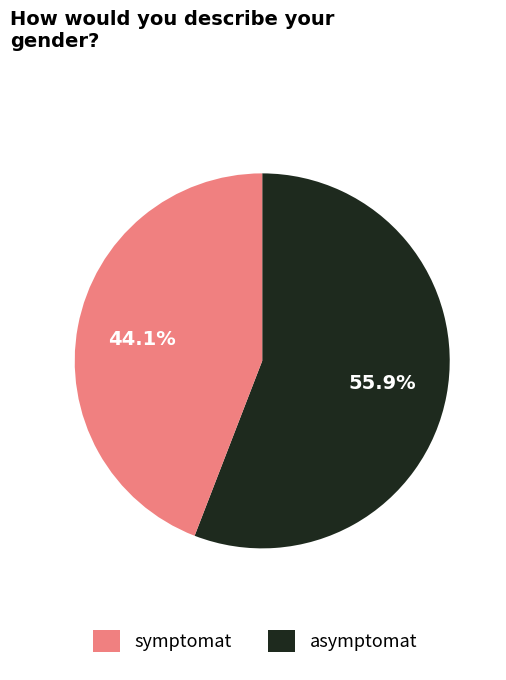

To the nearest percent, what is the combined percentage of asymptomat and symptomat?

100%